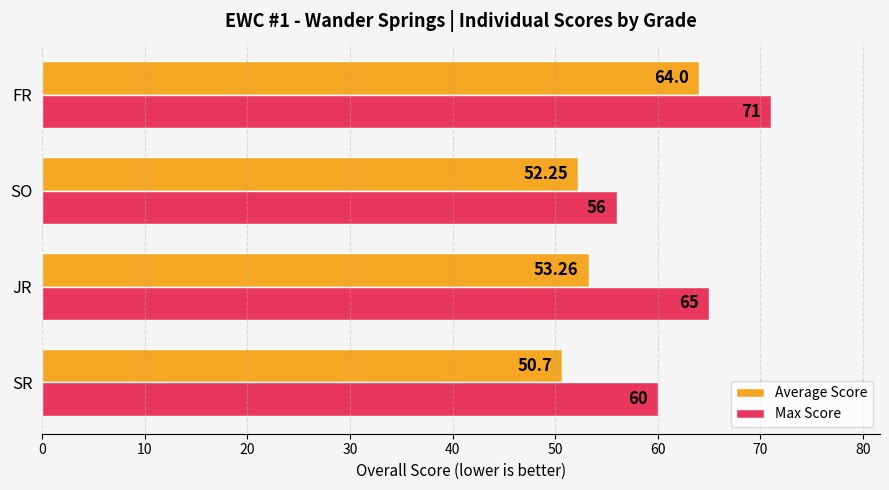

Count the Max Score values in the range 60 to 71.

3